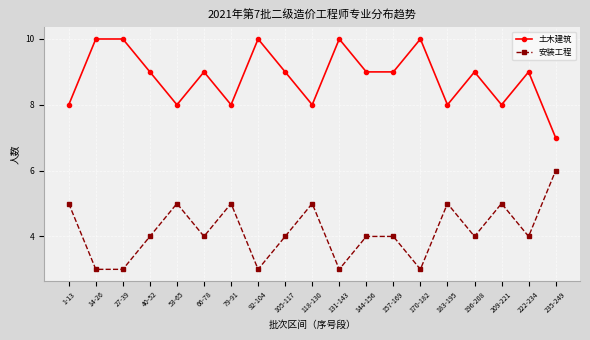

The value of 土木建筑 at 196-208 is 9. True or false?

True